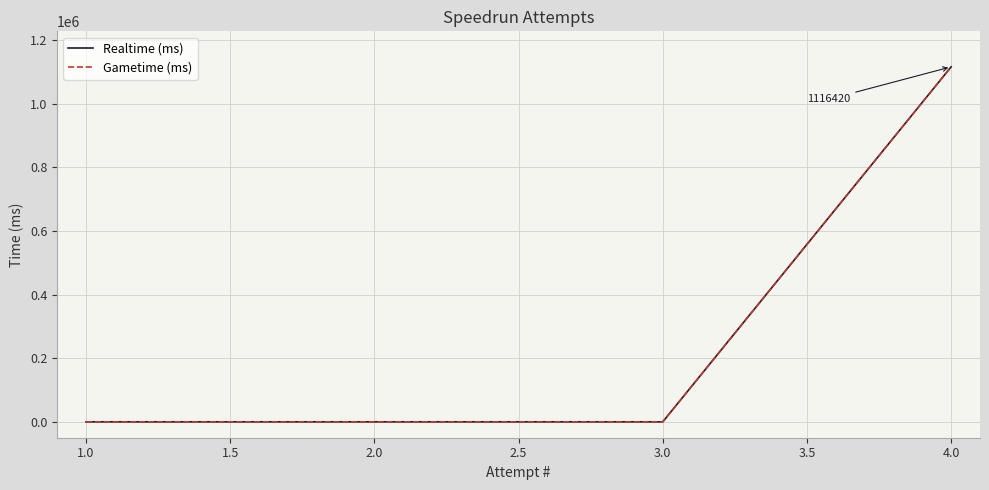

Does the chart display data point markers on the line(s)?

No